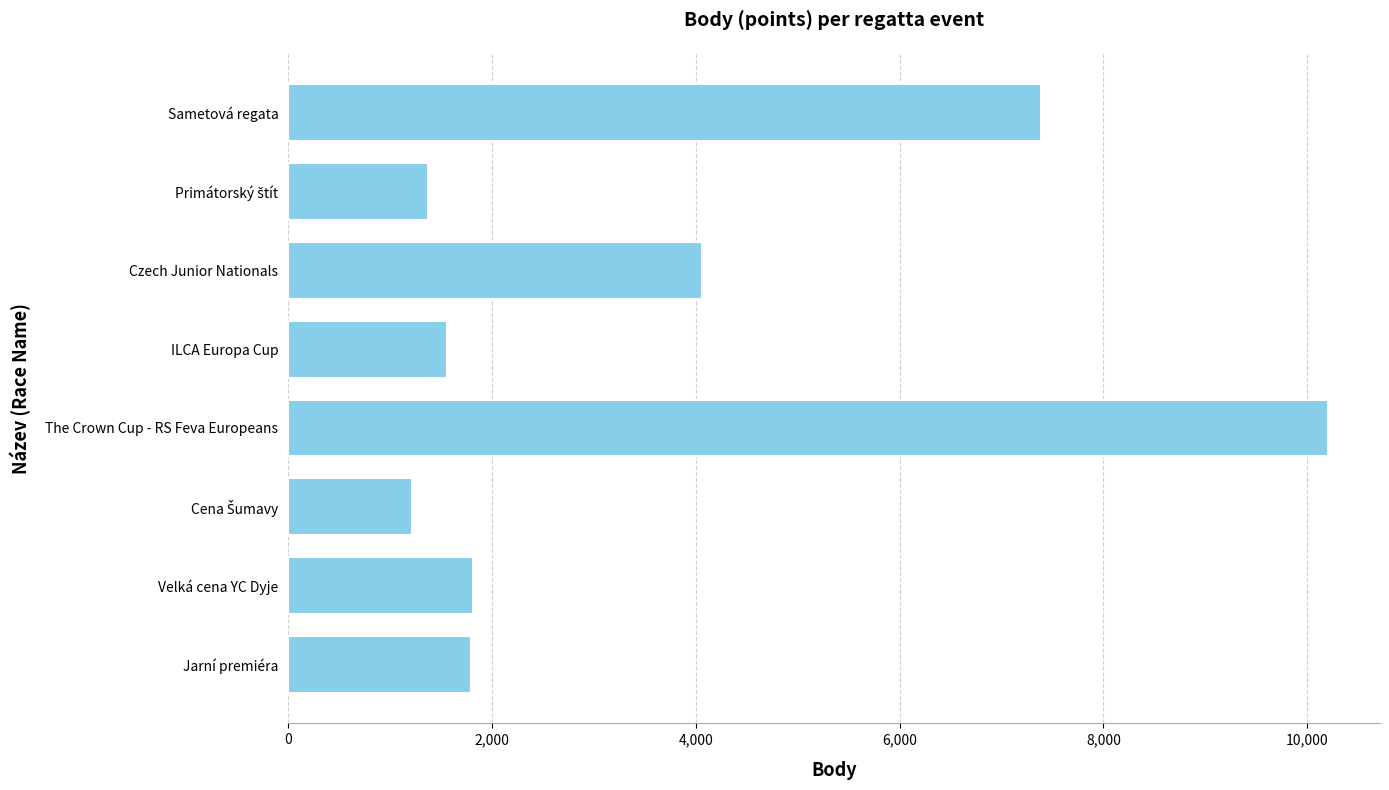

What is the maximum value shown in the chart?

10203